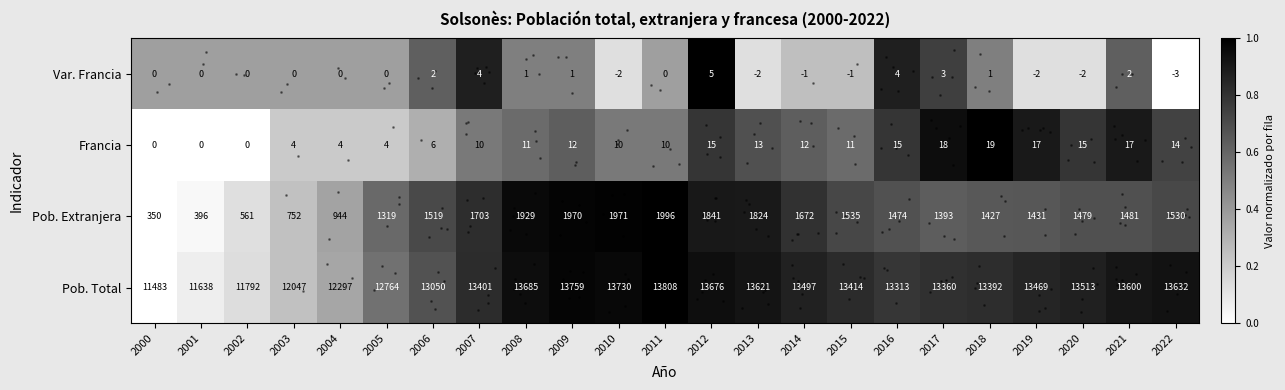

What is the sum of all Pob. Total values?

301941